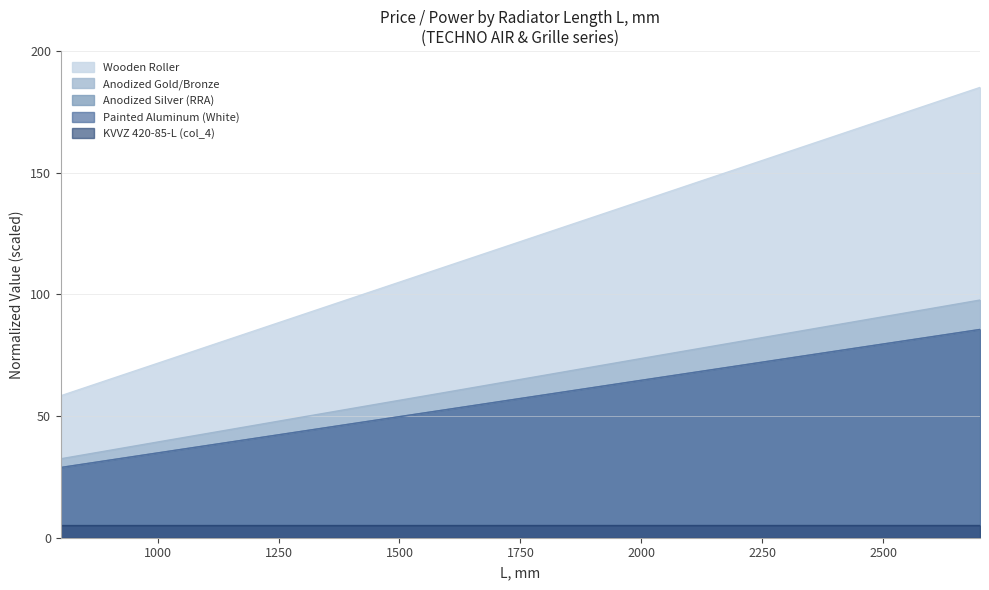

Is the value of KVVZ 420-85-L (col_4) at 2700 greater than the value of Wooden Roller at 2200?

No